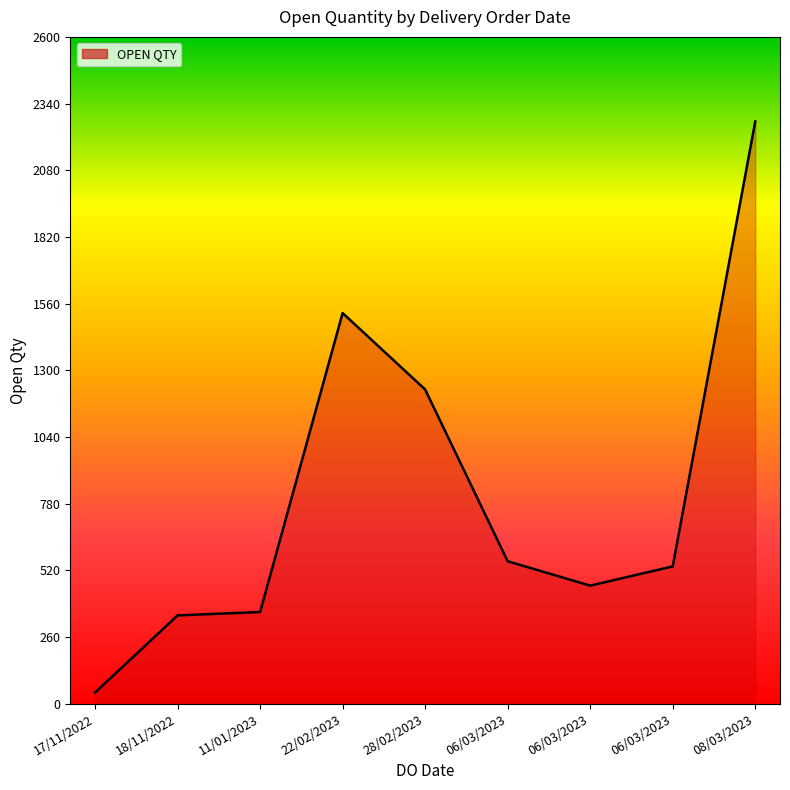

Is it true that the value at 28/02/2023 is 1726?

False